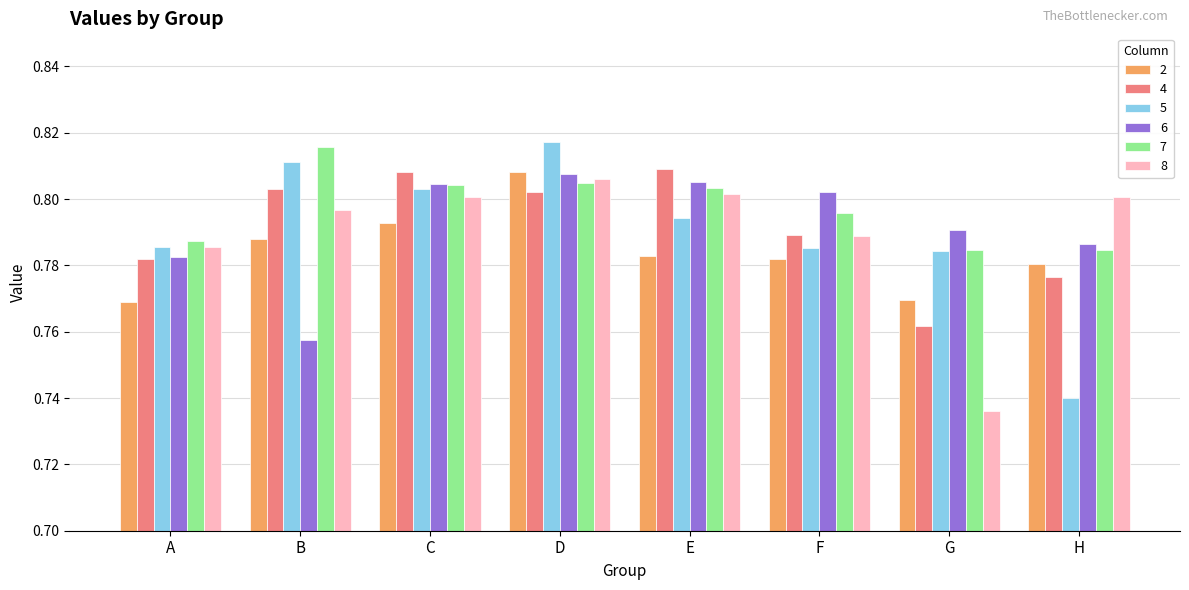

What are all the series names shown in the legend?

2, 4, 5, 6, 7, 8